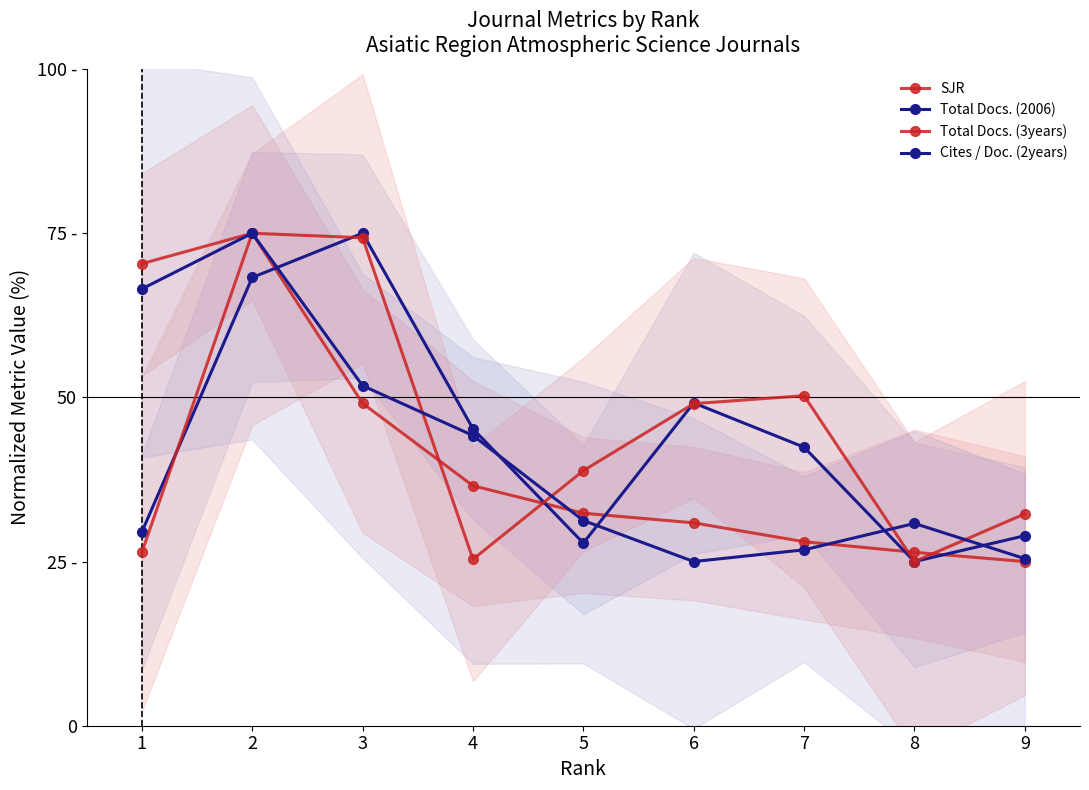

Where do SJR and Total Docs. (3years) first cross each other?

3 and 4